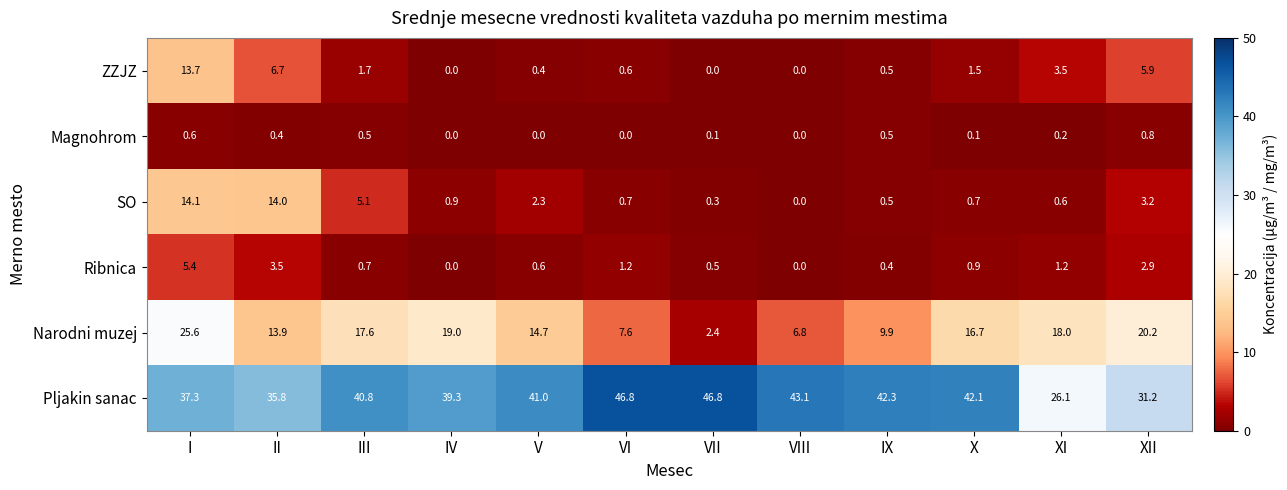

Between II and IV, which series saw the biggest shift?

SO